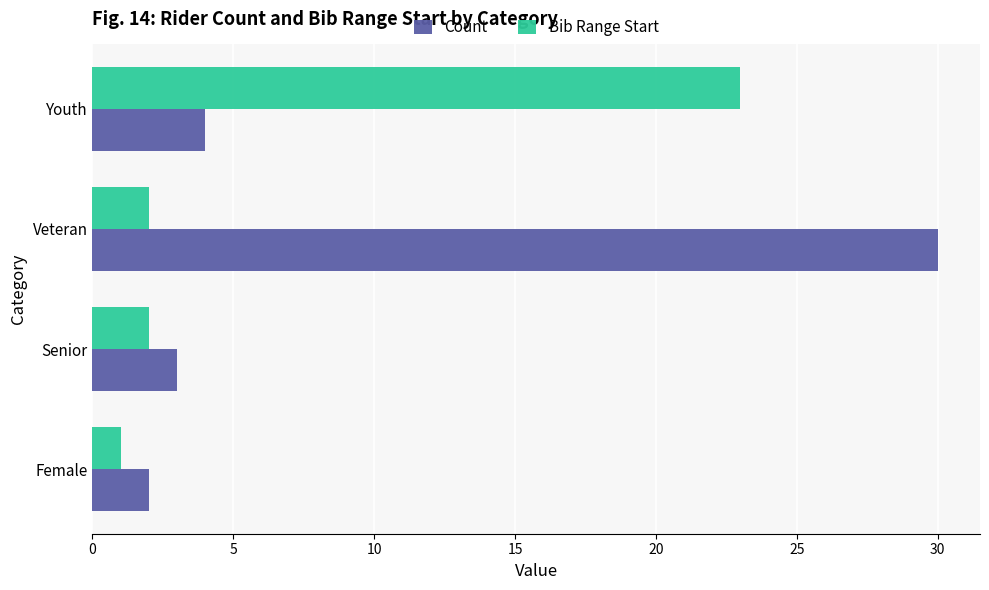

Read the Count value at Senior, to the nearest 5.

5